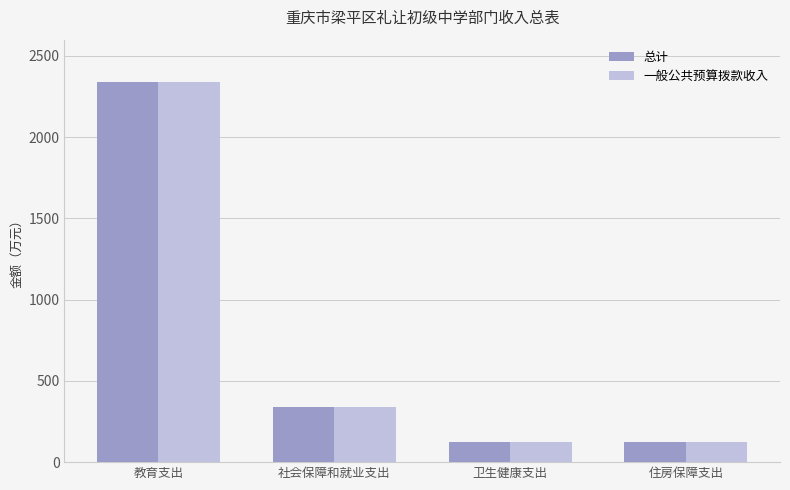

Is the value of 一般公共预算拨款收入 at 教育支出 greater than the value of 总计 at 住房保障支出?

Yes